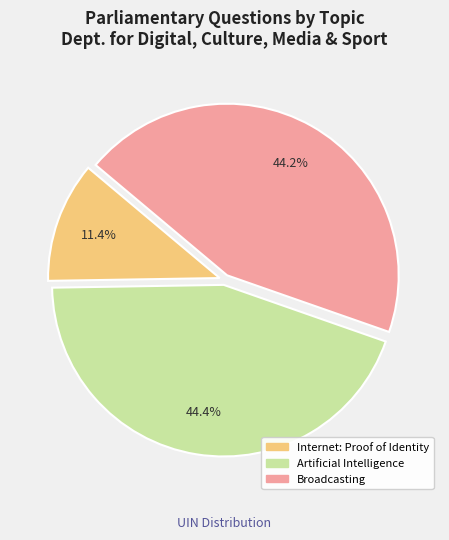

Is it true that Internet: Proof of Identity is 11% of the pie?

True